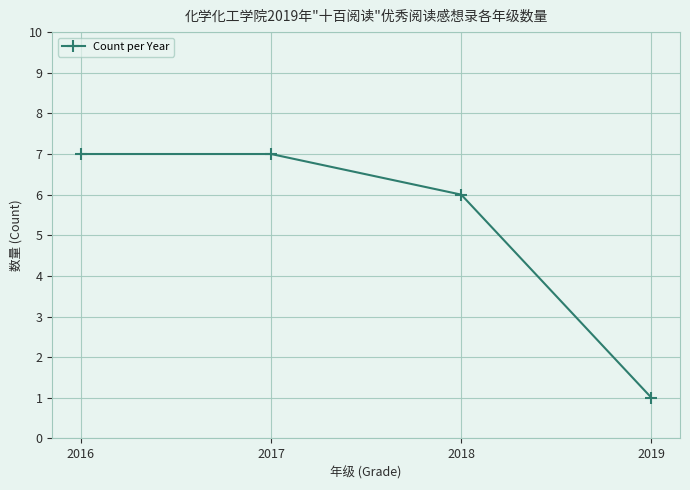

What is the average value?

5